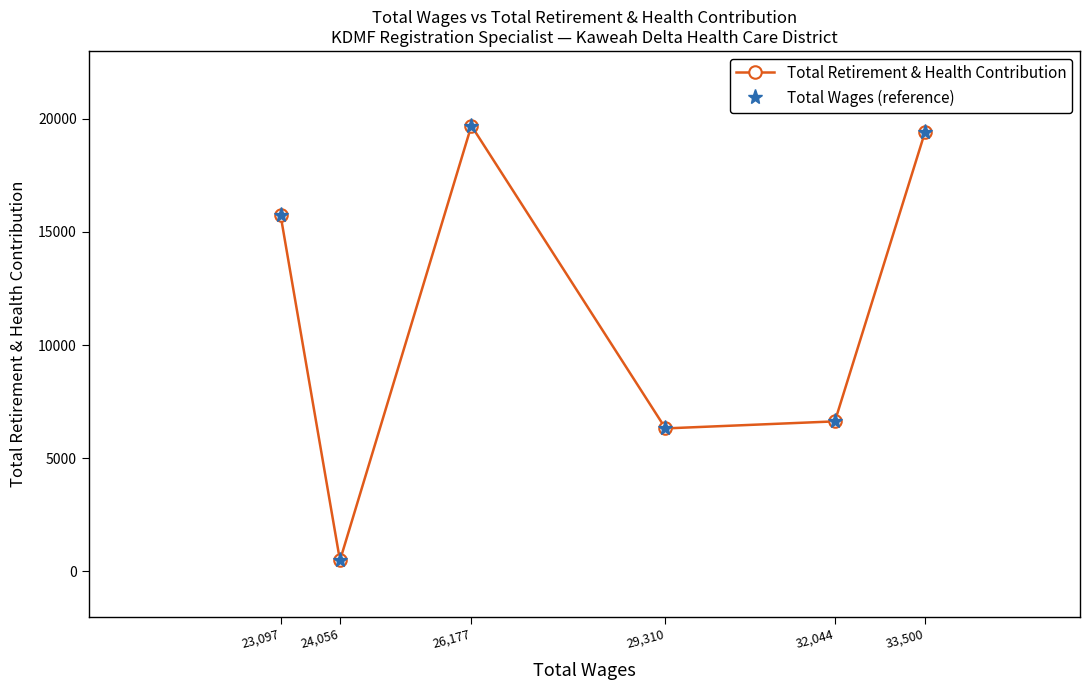

How many lines are shown in the chart?

2